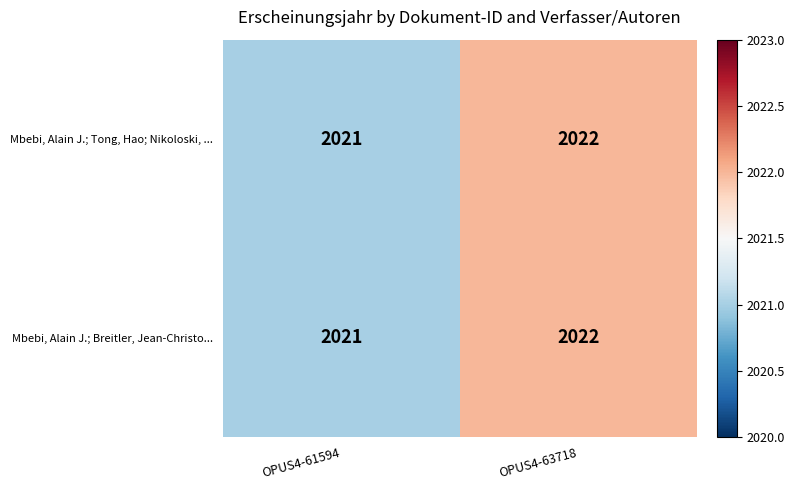

The Mbebi, Alain J.; Breitler, Jean-Christo... series shows 2021 at OPUS4-61594. True or false?

True